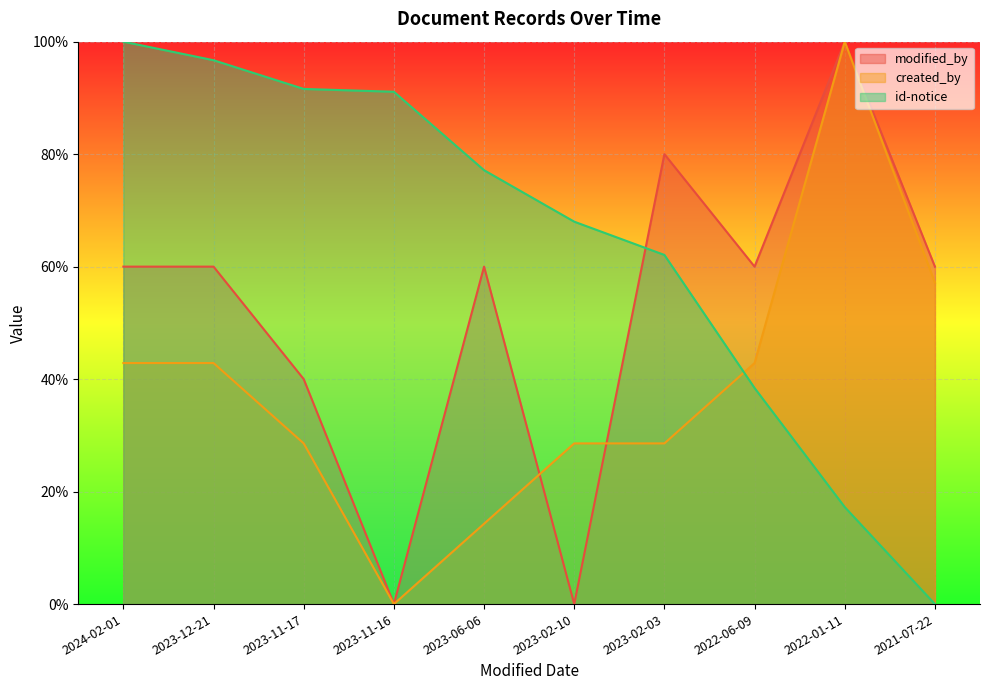

Reading left to right, extract all data points from this chart.

modified_by: 0.6	0.6	0.4	0.0	0.6	0.0	0.8	0.6	1.0	0.6
created_by: 0.4	0.4	0.3	0.0	0.1	0.3	0.3	0.4	1.0	0.6
id-notice: 1.0	1.0	0.9	0.9	0.8	0.7	0.6	0.4	0.2	0.0